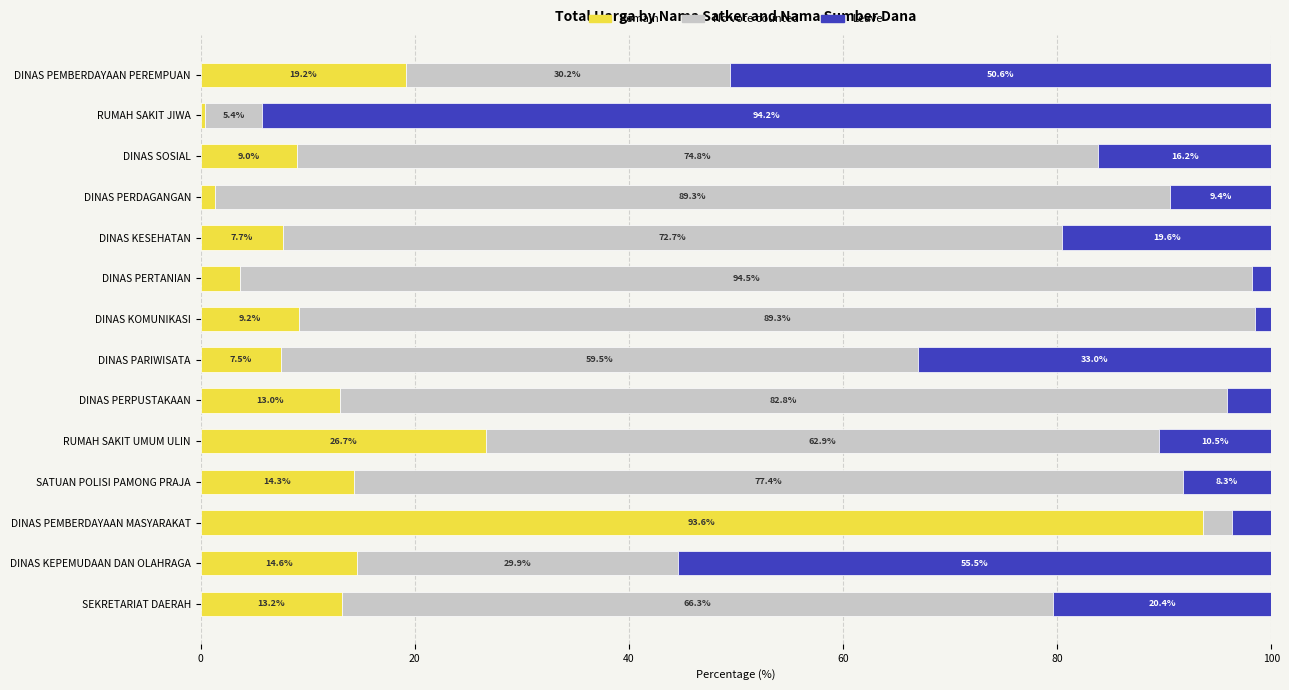

What are all the series names shown in the legend?

Remain, No vote counted, Leave